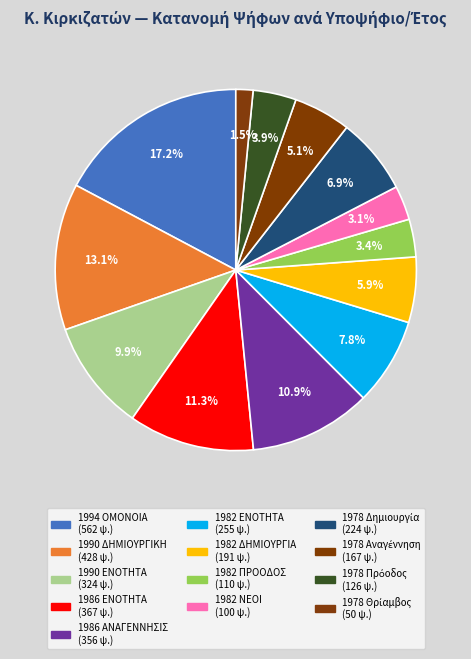

Combined, what portion of the pie is 1986 ΑΝΑΓΕΝΝΗΣΙΣ and 1982 ΝΕΟΙ?

14.0%